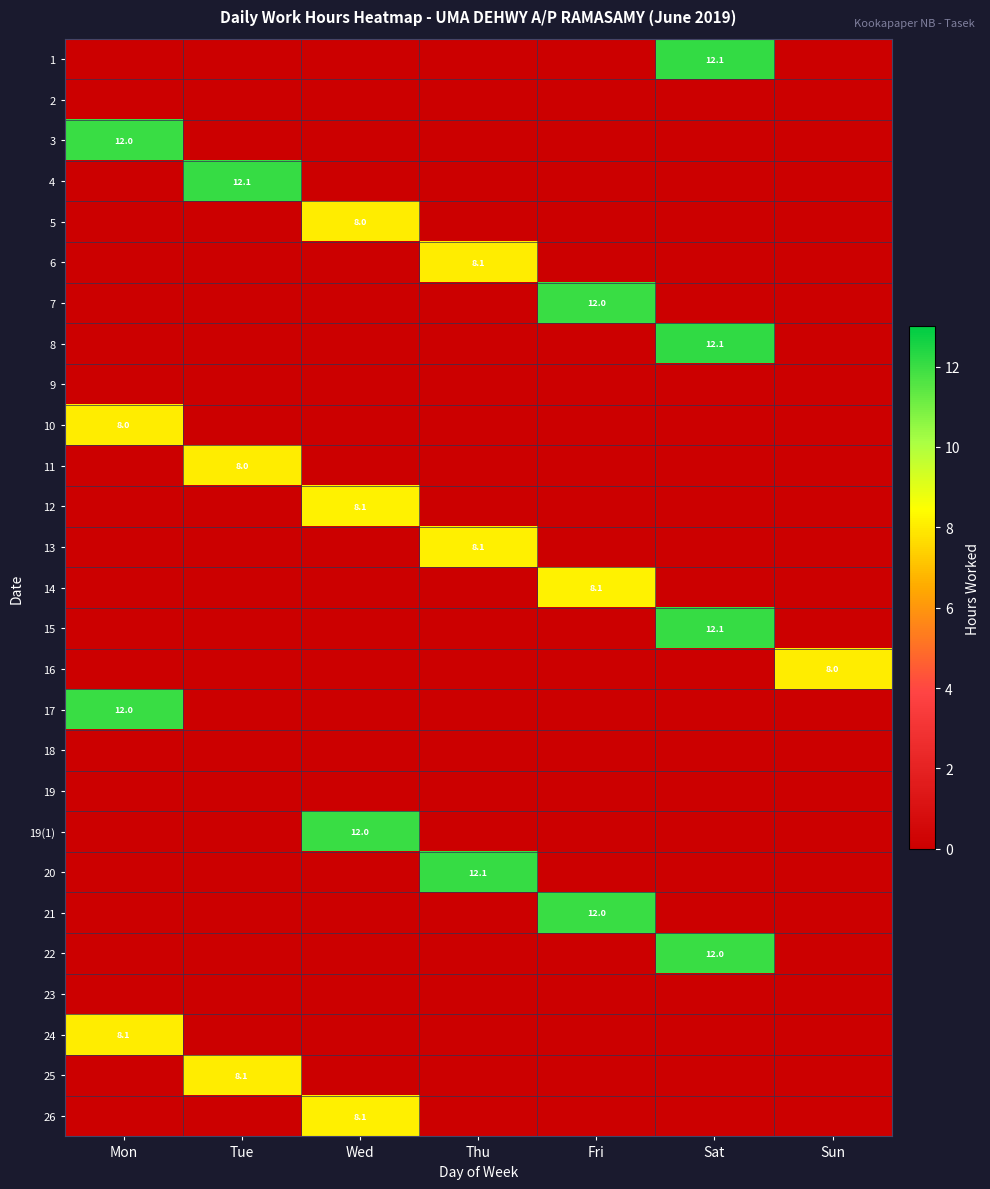

What is the difference between the maximum and second lowest values in the 10 series?

8.0